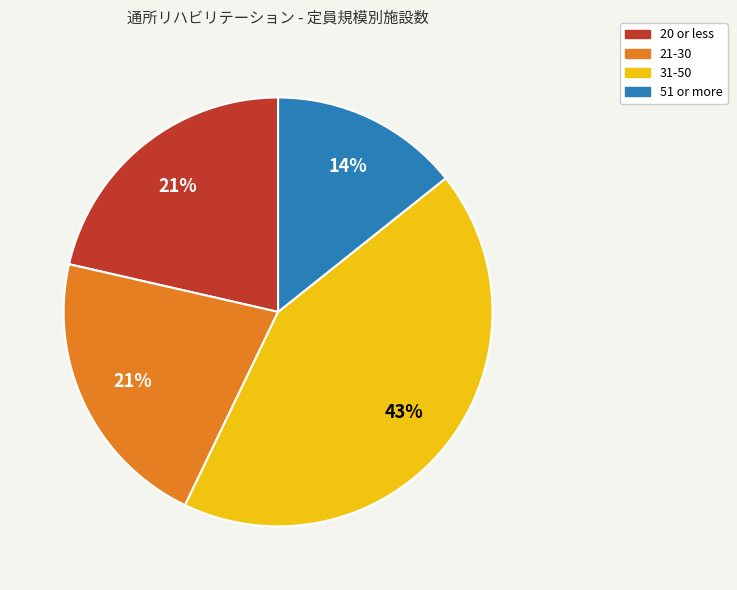

Does any single category account for the majority?

No